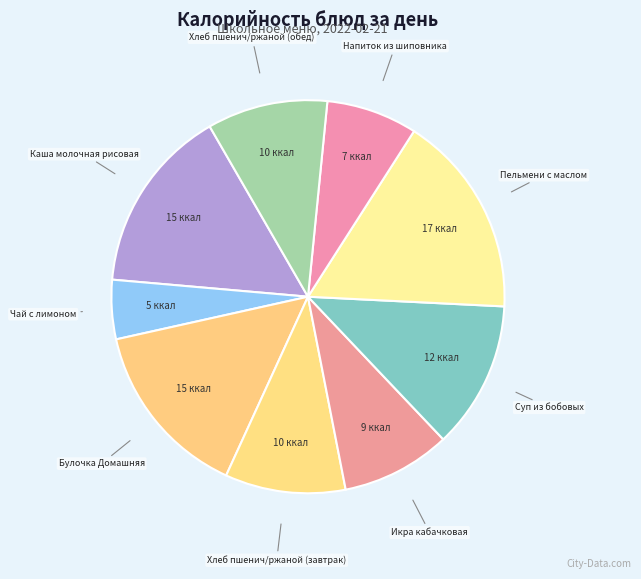

Do Каша молочная рисовая and Пельмени с маслом together represent more than half of the pie?

No